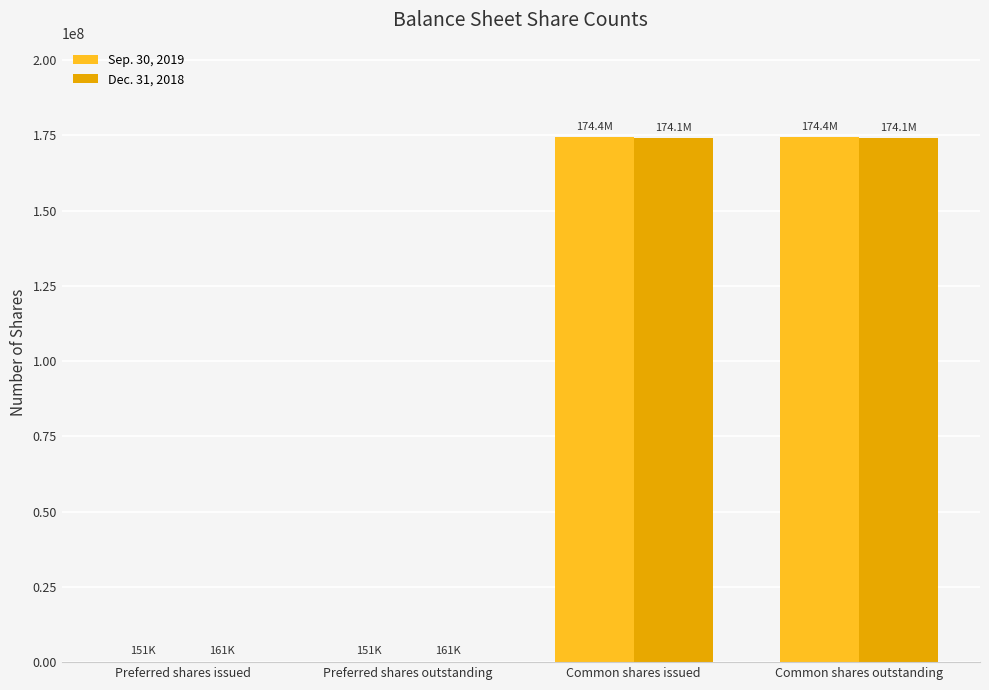

What is the maximum value shown in the chart?

174378478